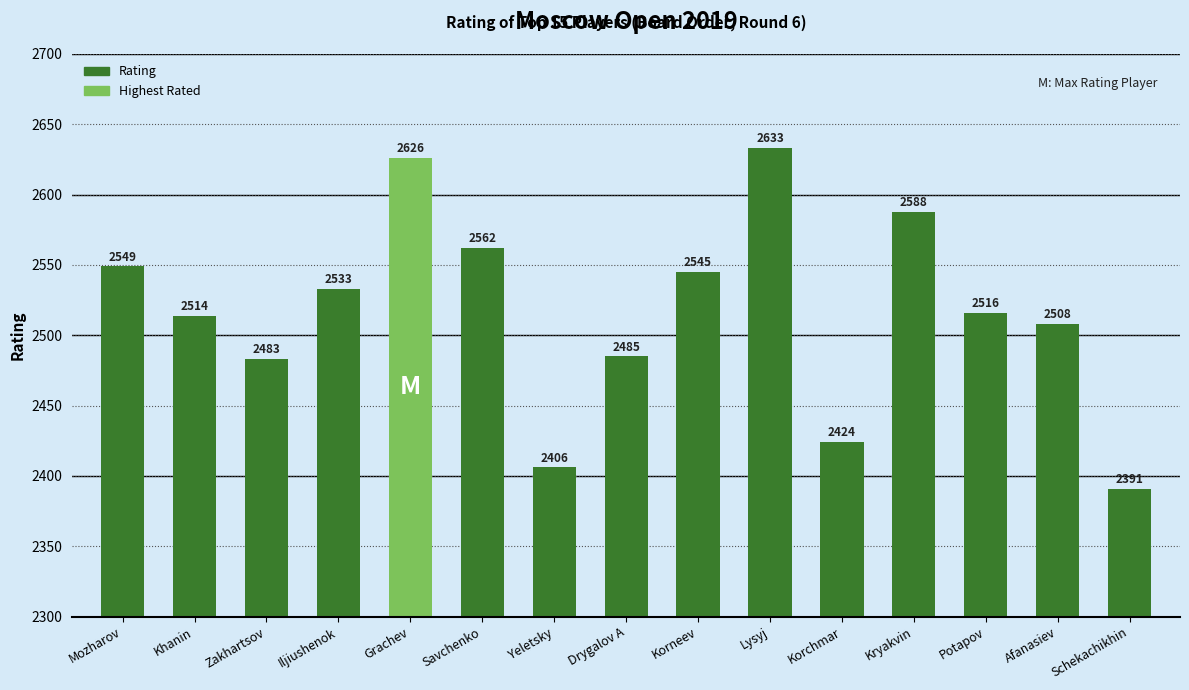

List the labels in order of value, smallest first.

Schekachikhin, Yeletsky, Korchmar, Zakhartsov, Drygalov A, Afanasiev, Khanin, Potapov, Iljiushenok, Korneev, Mozharov, Savchenko, Kryakvin, Grachev, Lysyj